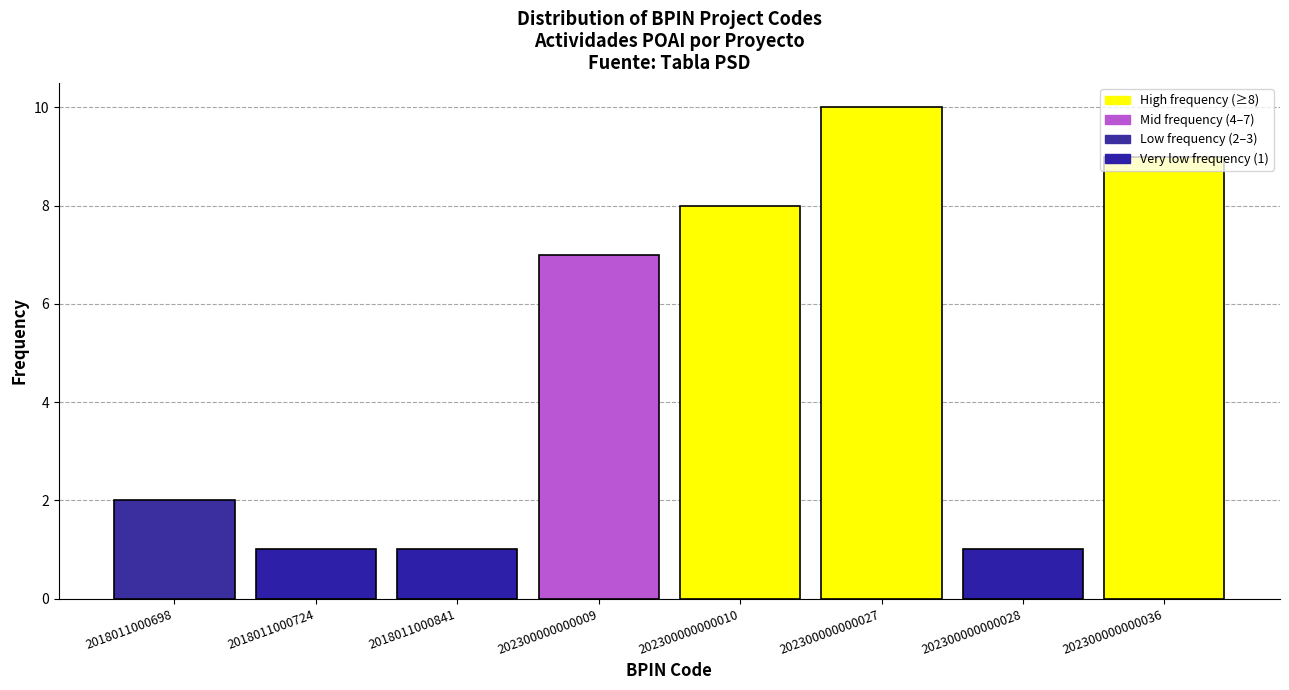

What is the difference between the values at 202300000000010 and 202300000000028?

7